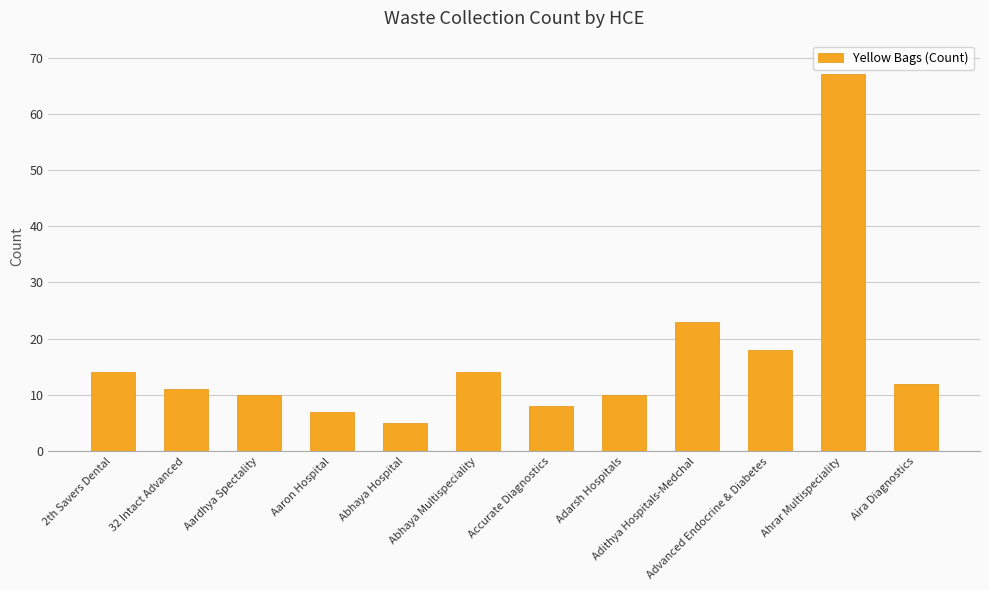

Does the chart contain any negative values?

No